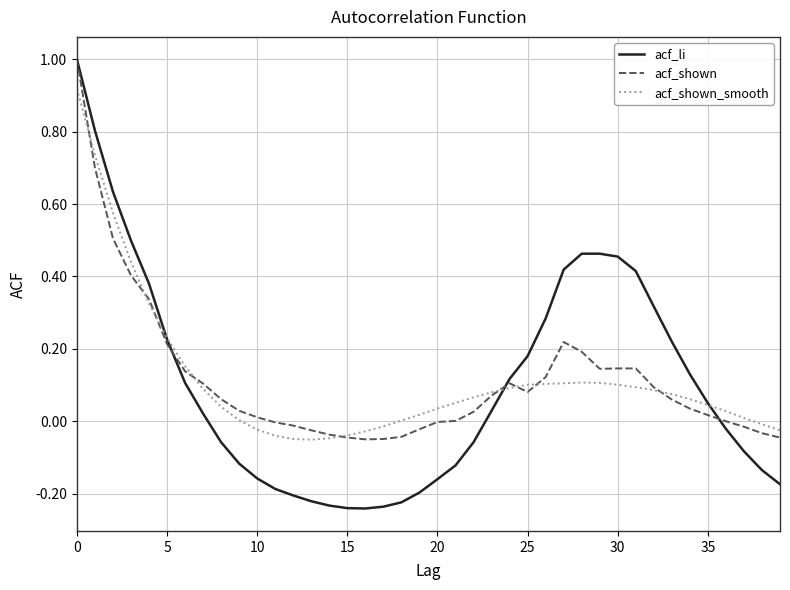

What is the label of the 9th point from the right?

31